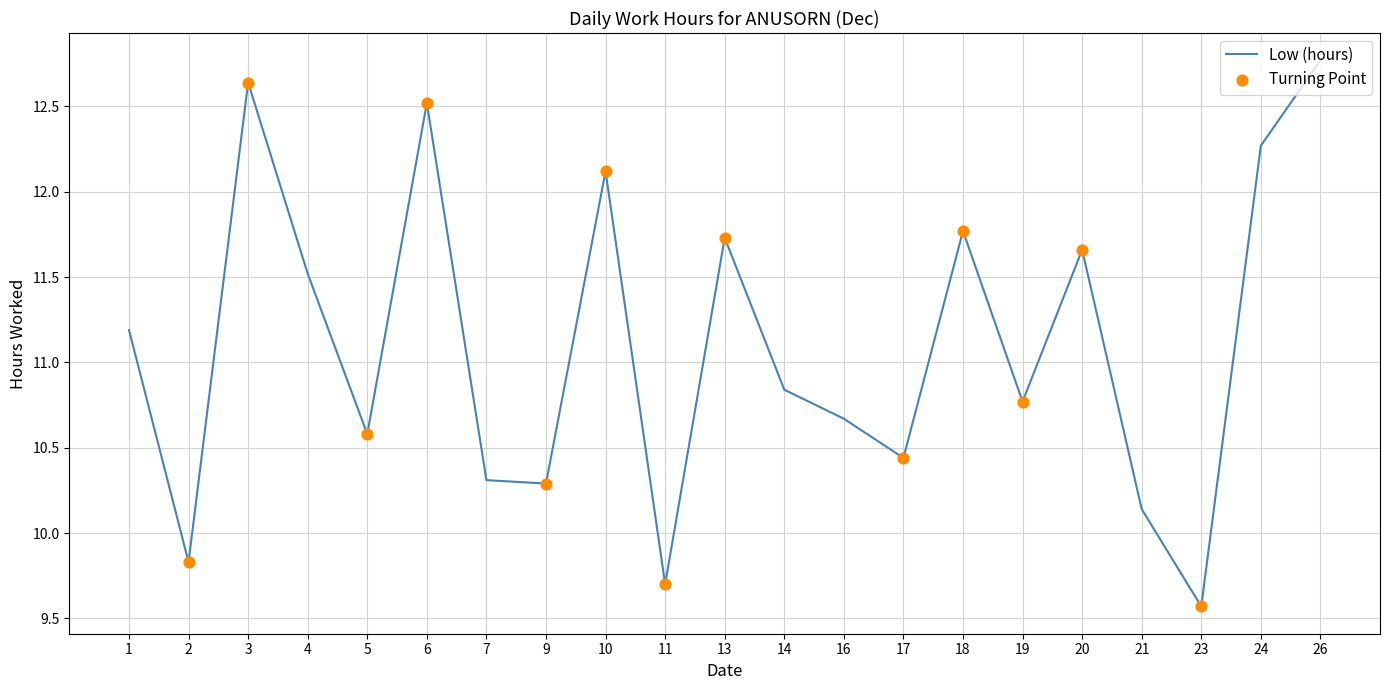

Which has a higher value, 20 or 19?

20